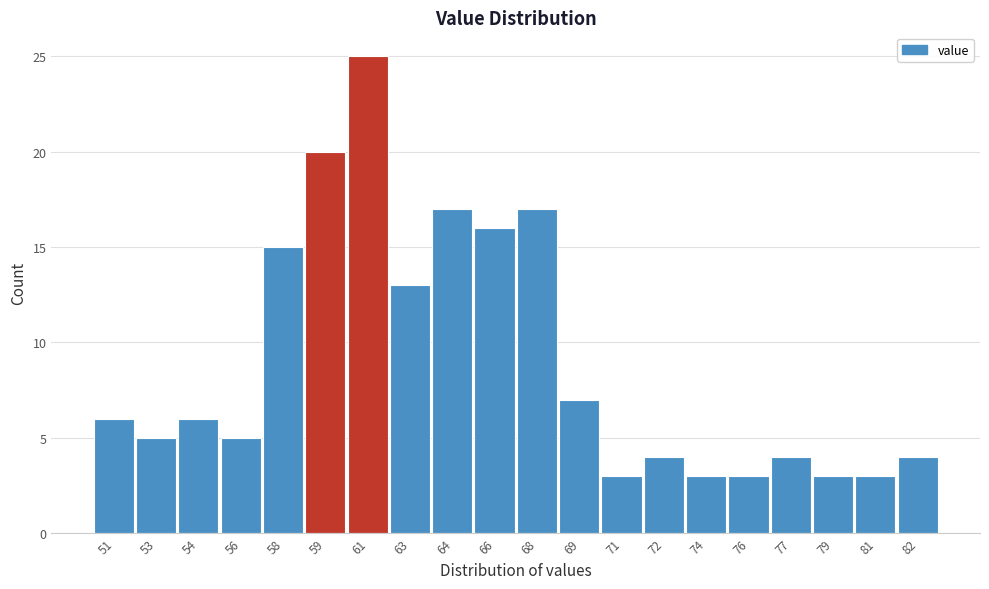

Reading left to right, what are all the values shown in this chart?

6	5	6	5	15	20	25	13	17	16	17	7	3	4	3	3	4	3	3	4